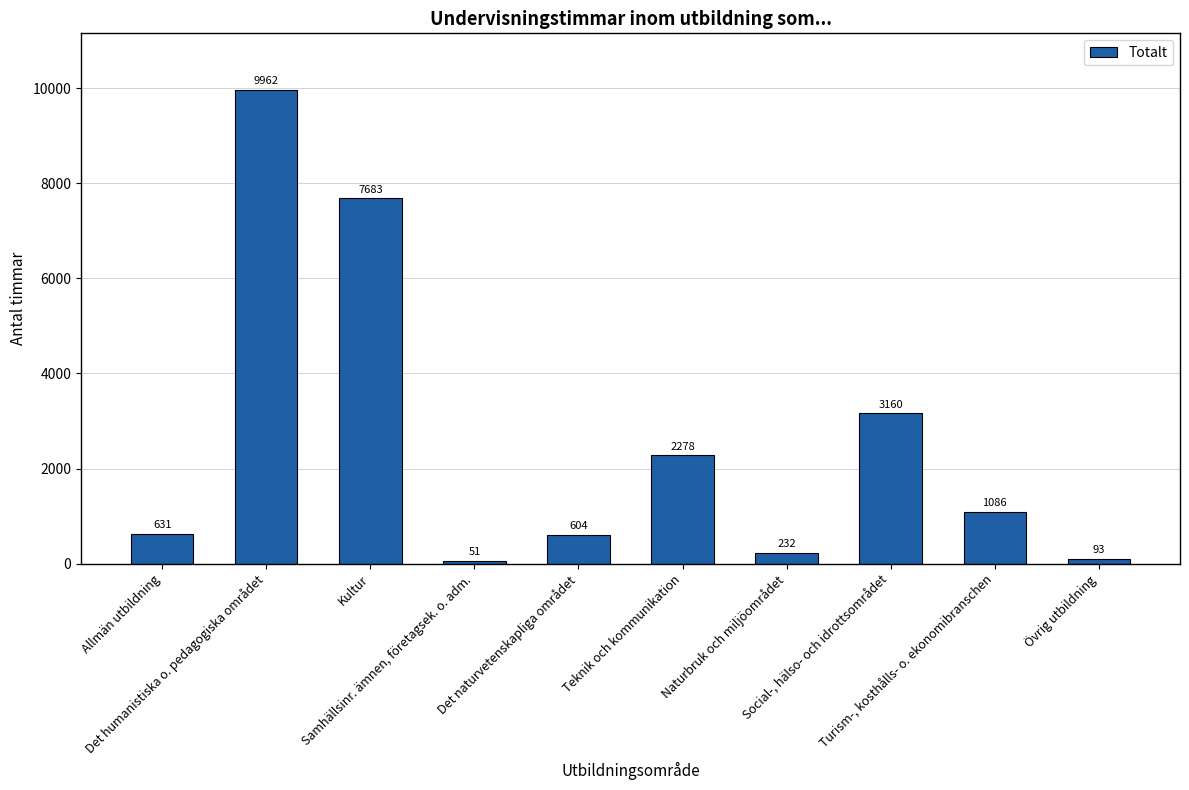

What is the difference between the maximum and minimum values?

9911